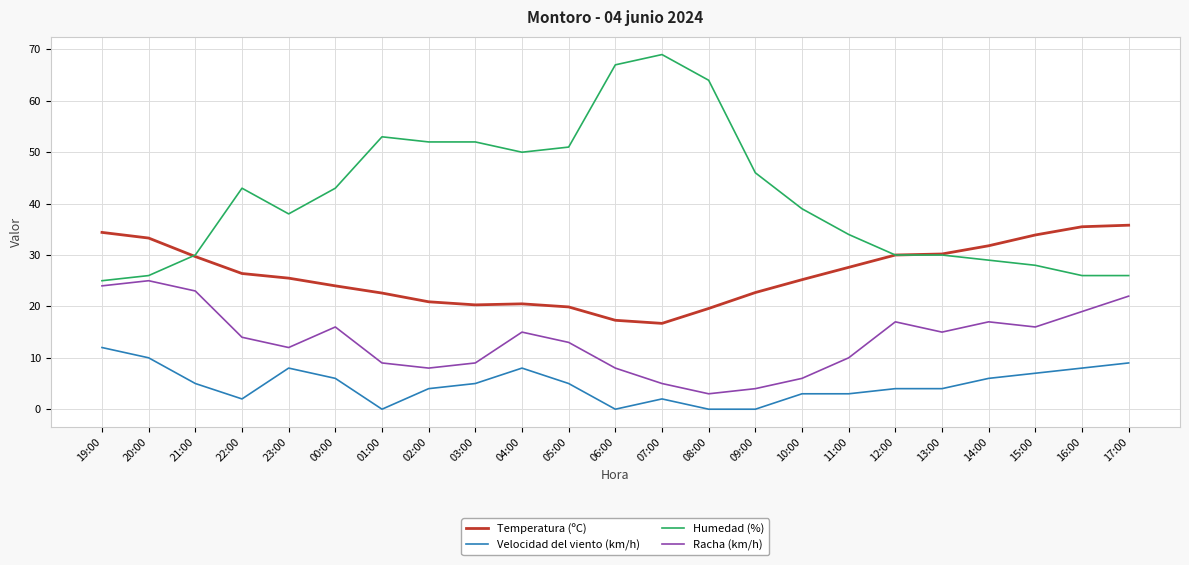

Is the value of Humedad (%) at 13:00 greater than the value of Temperatura (ºC) at 10:00?

Yes